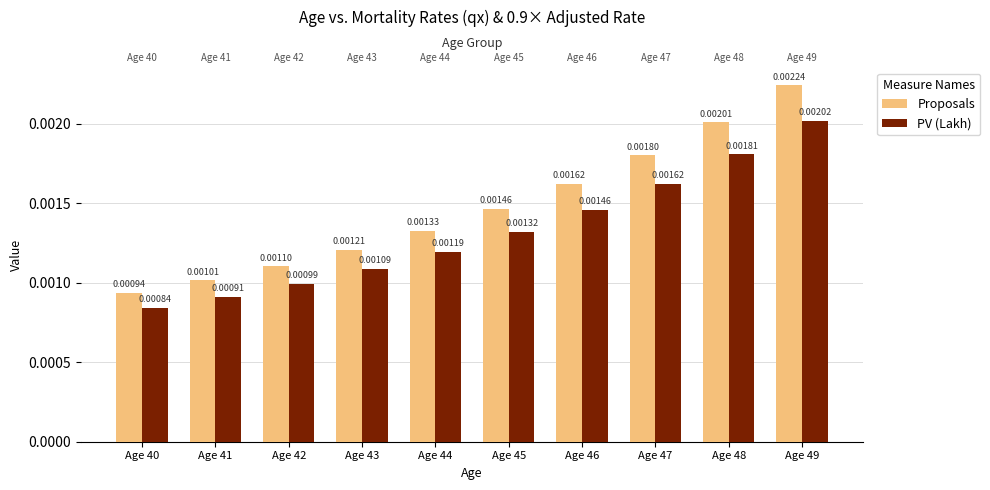

Count the number of data series in this chart.

2